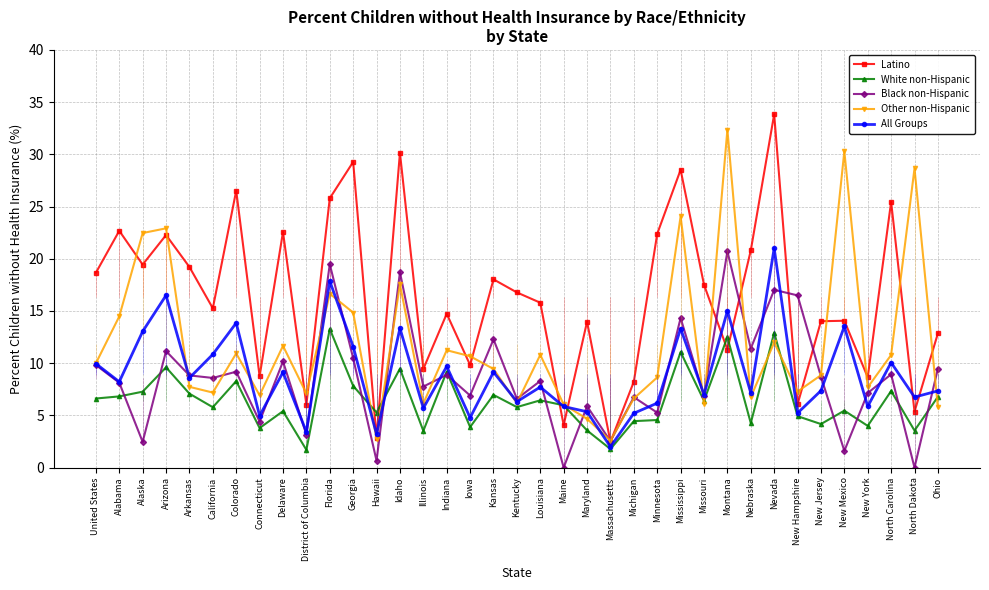

What is the greatest value displayed?

33.8